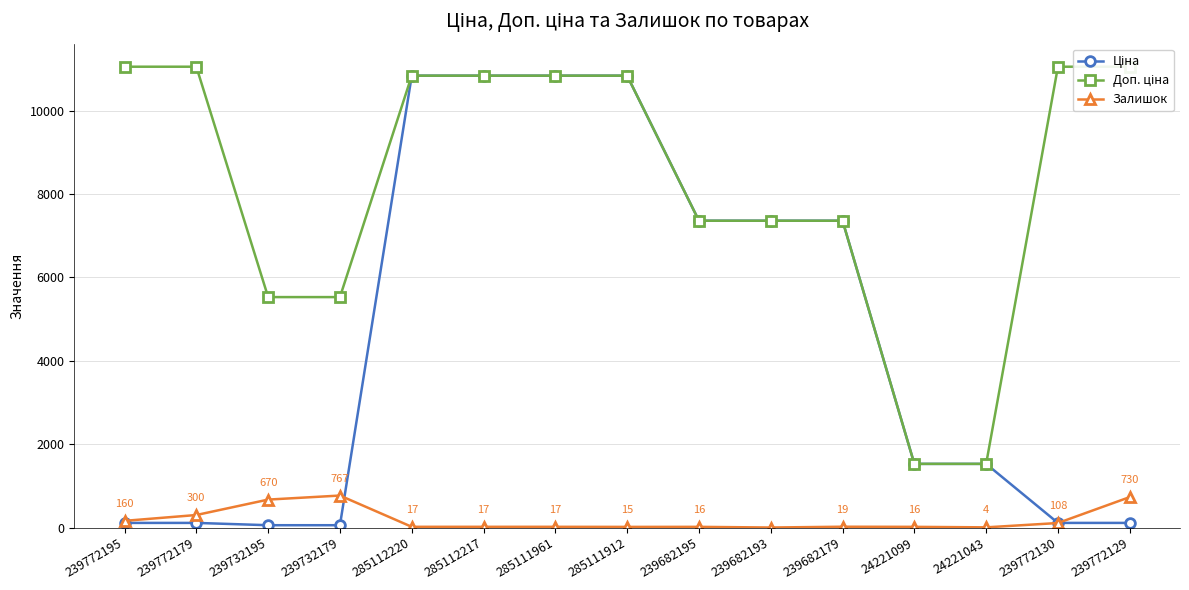

What is the difference between the maximum and minimum values in the Ціна series?

10784.8